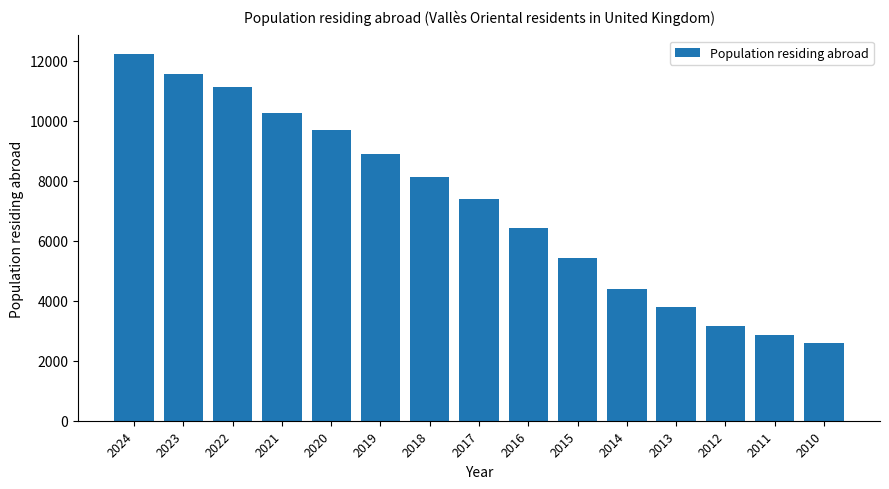

Are the bars grouped side by side (vs. stacked)?

No